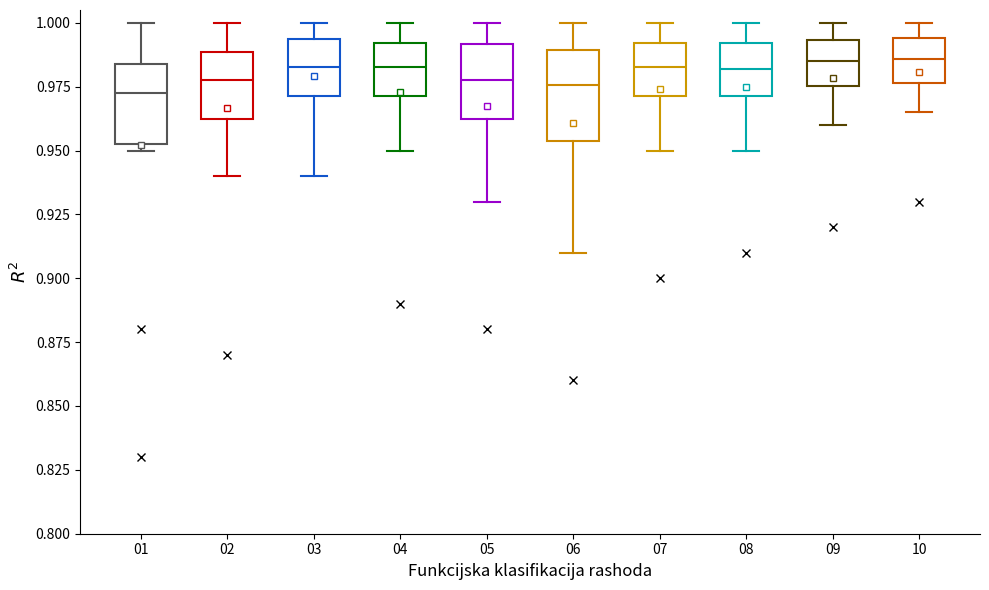

Where is the lower edge of the box at x = 02 on the y-axis? The values are not printed on the chart, so give them approximately, as read against the axis.

0.965